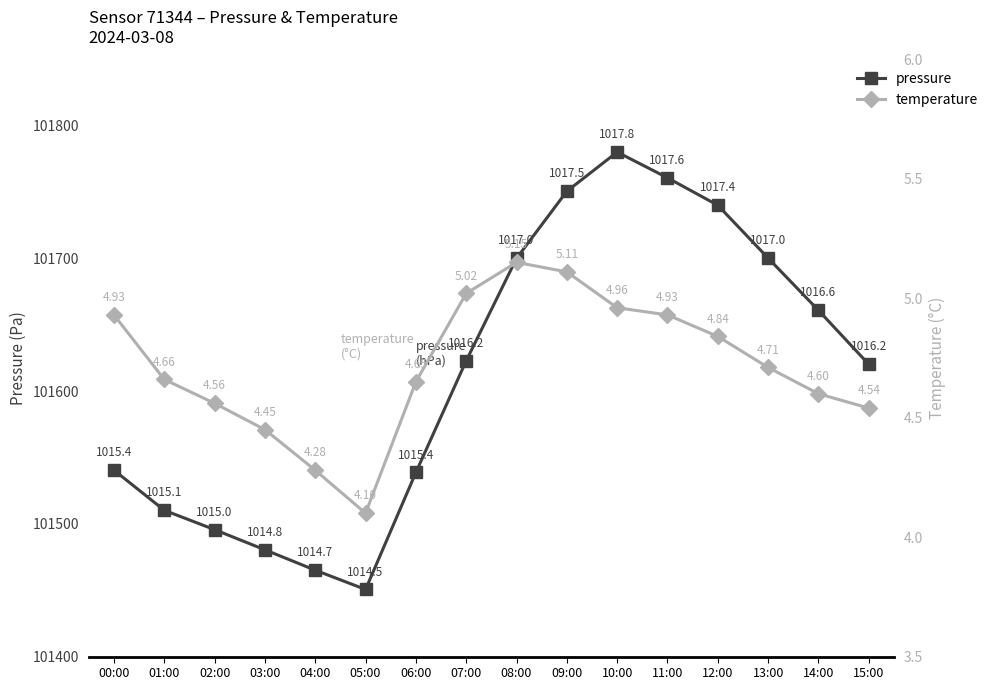

How many distinct data groups are displayed?

2